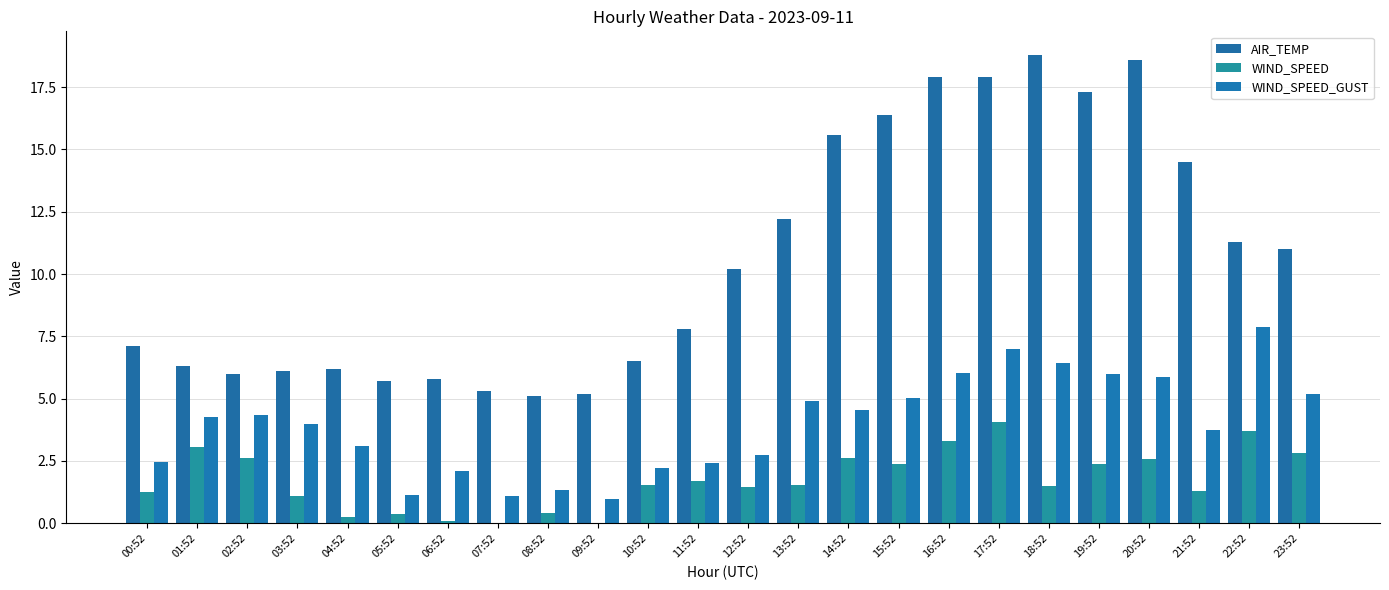

Are the bars horizontal?

No